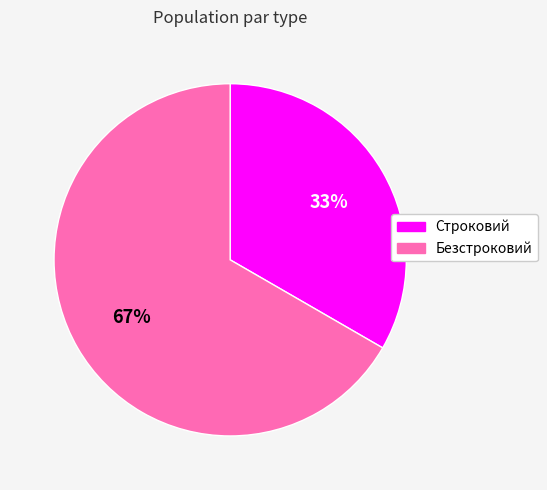

What percentage is the Безстроковий slice, to the nearest percent?

67%